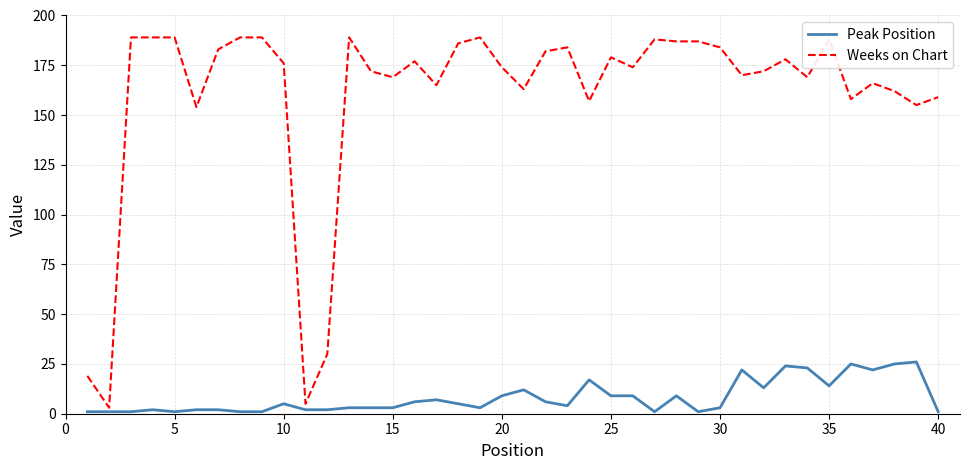

Count the number of categories in the chart.

40